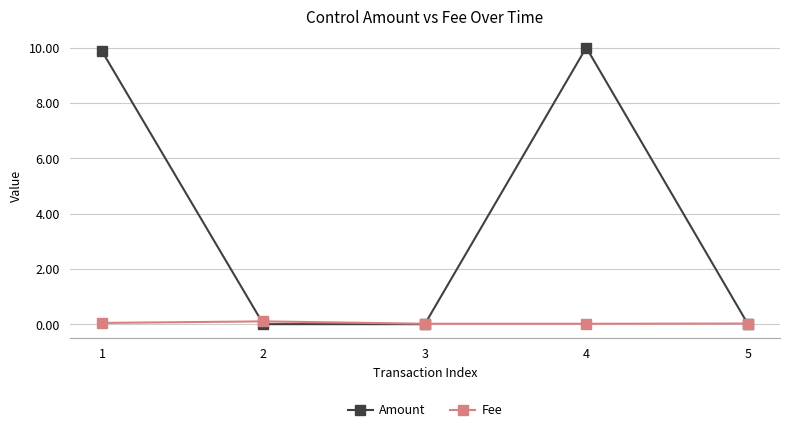

What is the difference between the Amount values at 1 and 2?

9.9